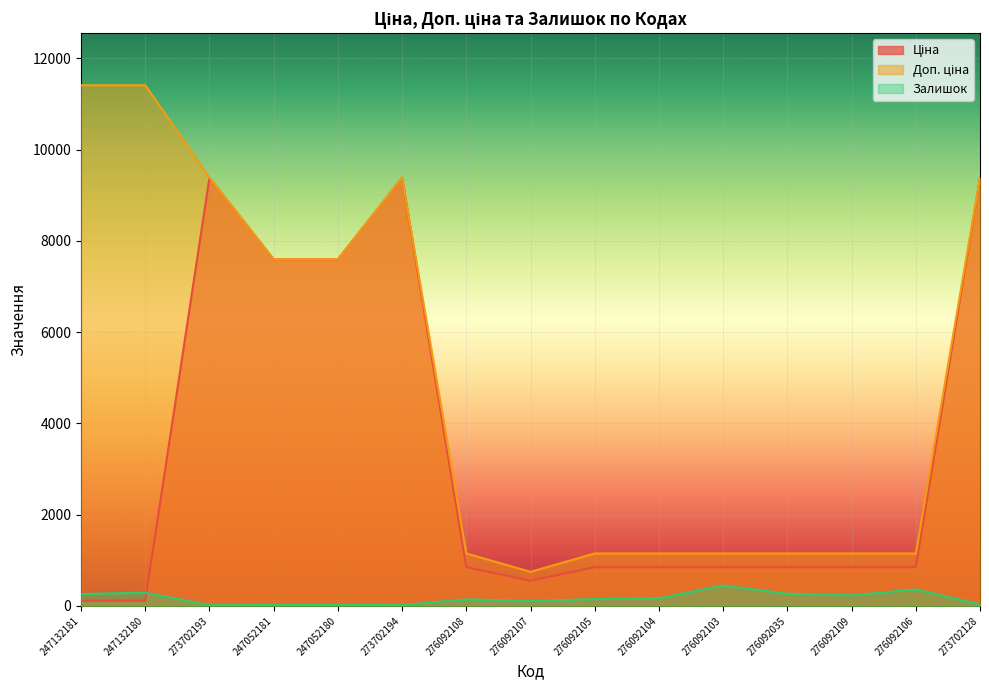

True or false: Доп. ціна has a value of 1149.7 at 276092108.

True